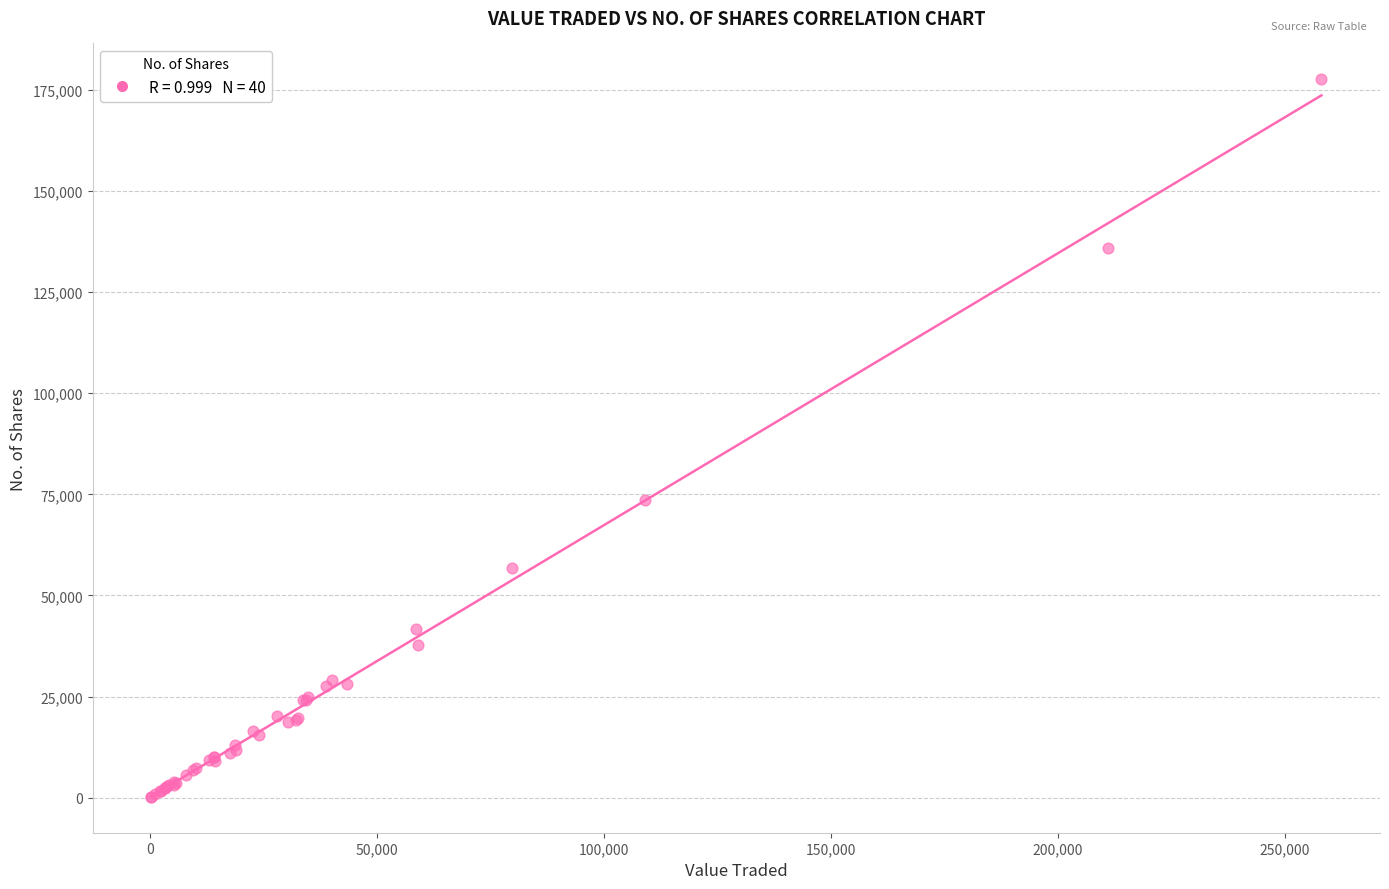

What Y value in the scatter plot is closest to 88906?

73547